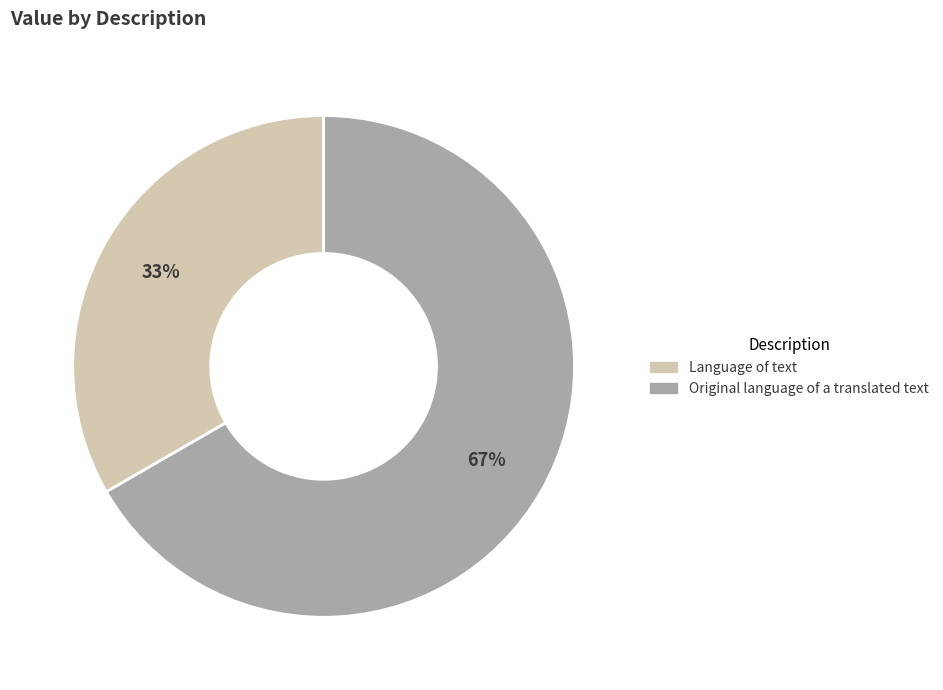

Which category has the smallest portion of the pie?

Language of text